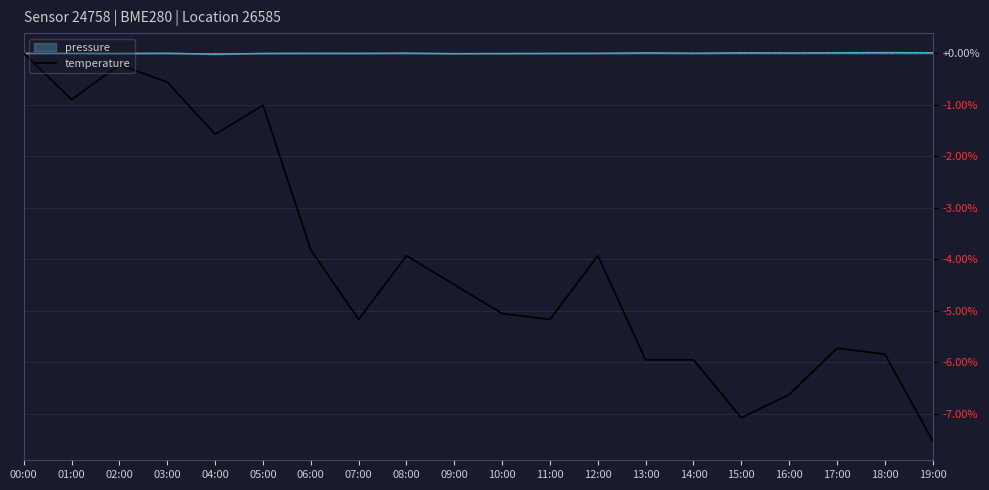

The value of temperature at 11:00 is -5.2. True or false?

True